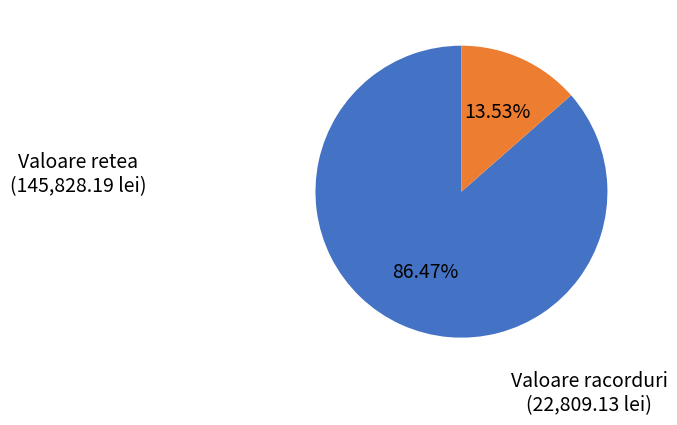

Does Valoare retea represent more than half of the total?

Yes